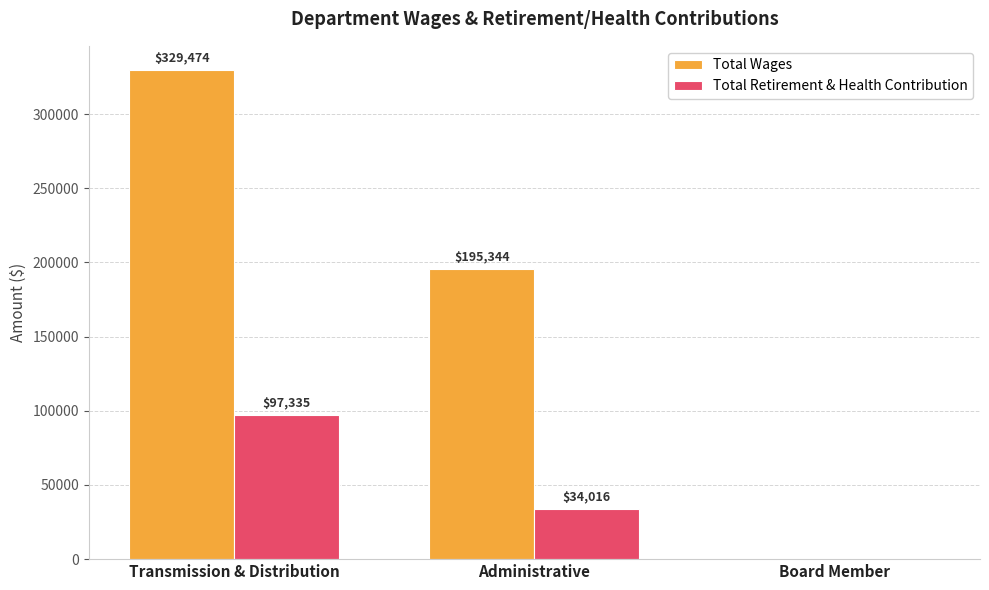

Reading left to right, extract all data points from this chart.

Total Wages: Transmission & Distribution=329474	Administrative=195344	Board Member=0
Total Retirement & Health Contribution: Transmission & Distribution=97335	Administrative=34016	Board Member=0